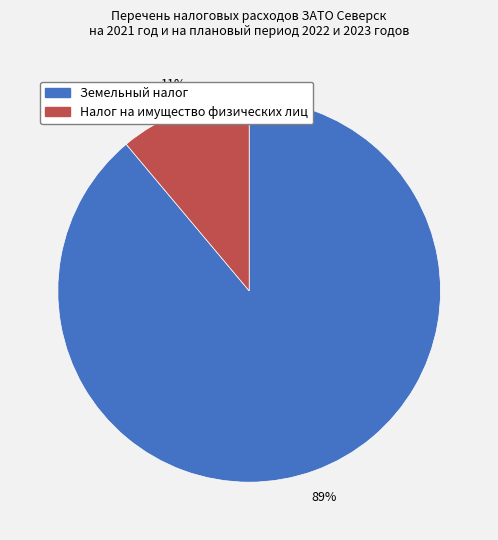

Is it true that Налог на имущество физических лиц is 4% of the pie?

False